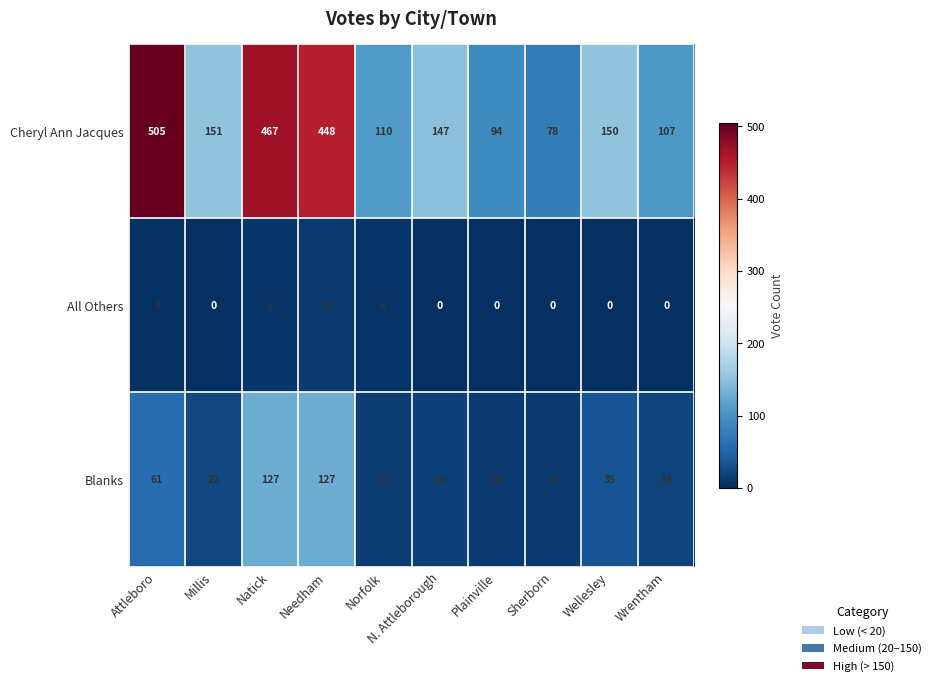

At Norfolk, list the series in order from largest to smallest.

Cheryl Ann Jacques, Blanks, All Others